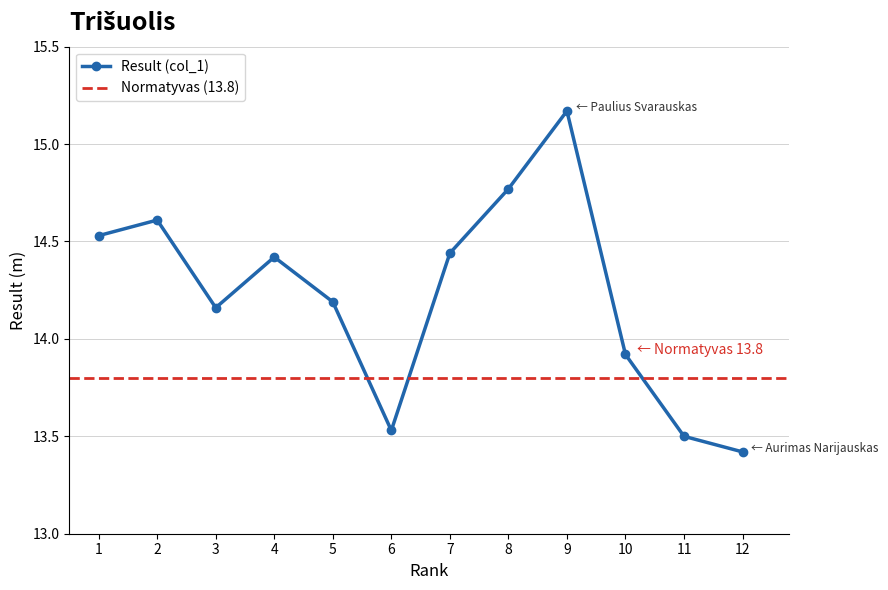

Is it true that Result (col_1) equals 21.9 at 6?

False